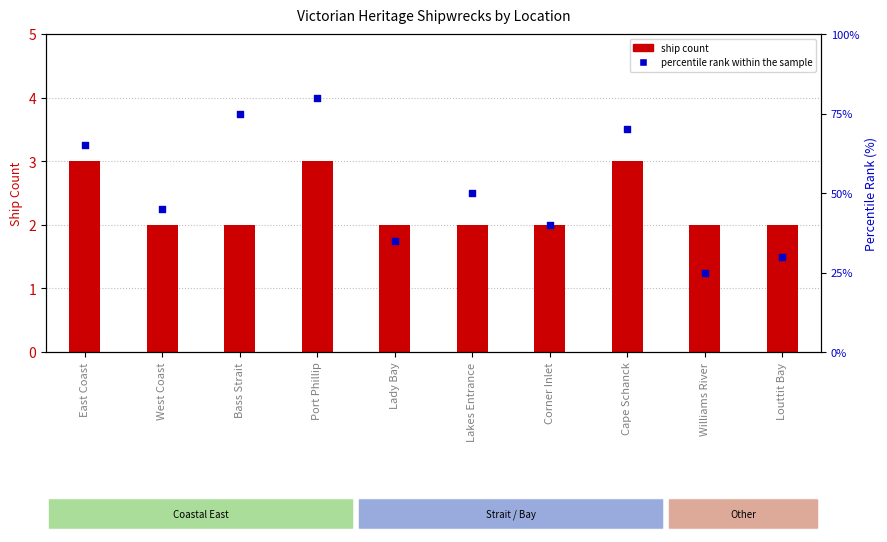

Which series contains the lowest Y value?

ship count